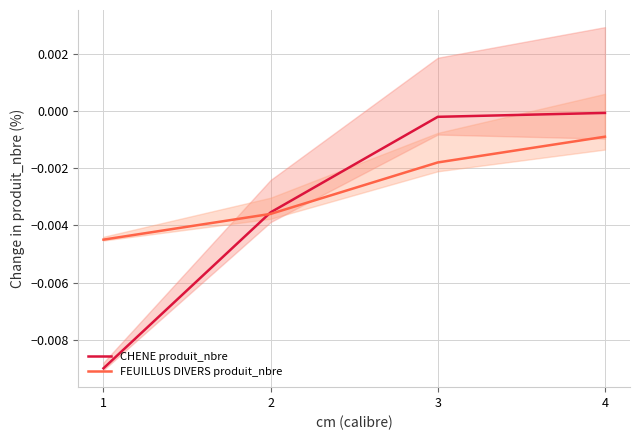

Which series has the widest spread of values?

CHENE produit_nbre